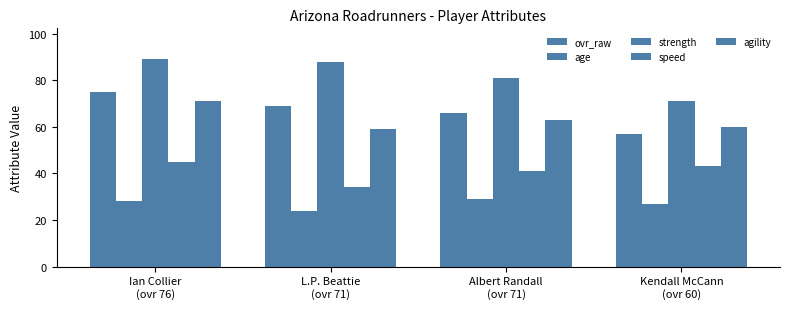

Count the number of categories in the chart.

4